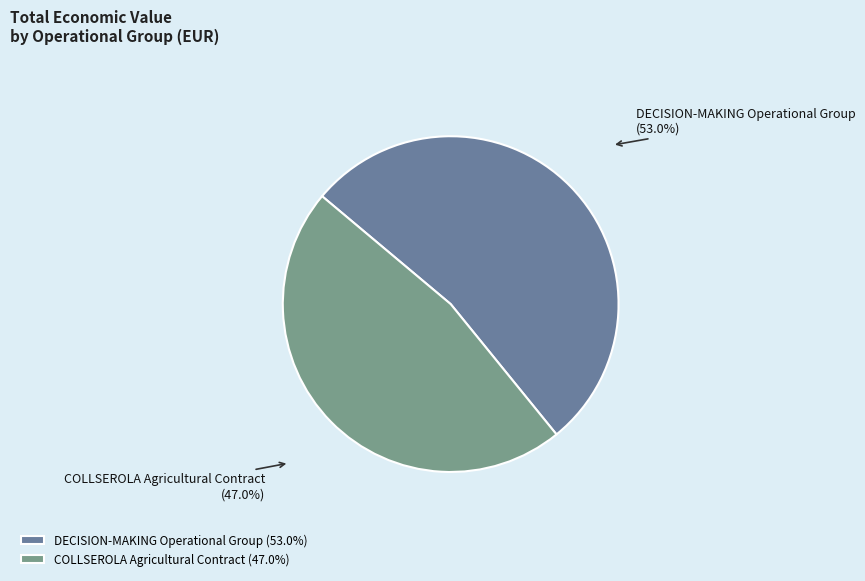

Does COLLSEROLA Agricultural Contract represent more than half of the total?

No